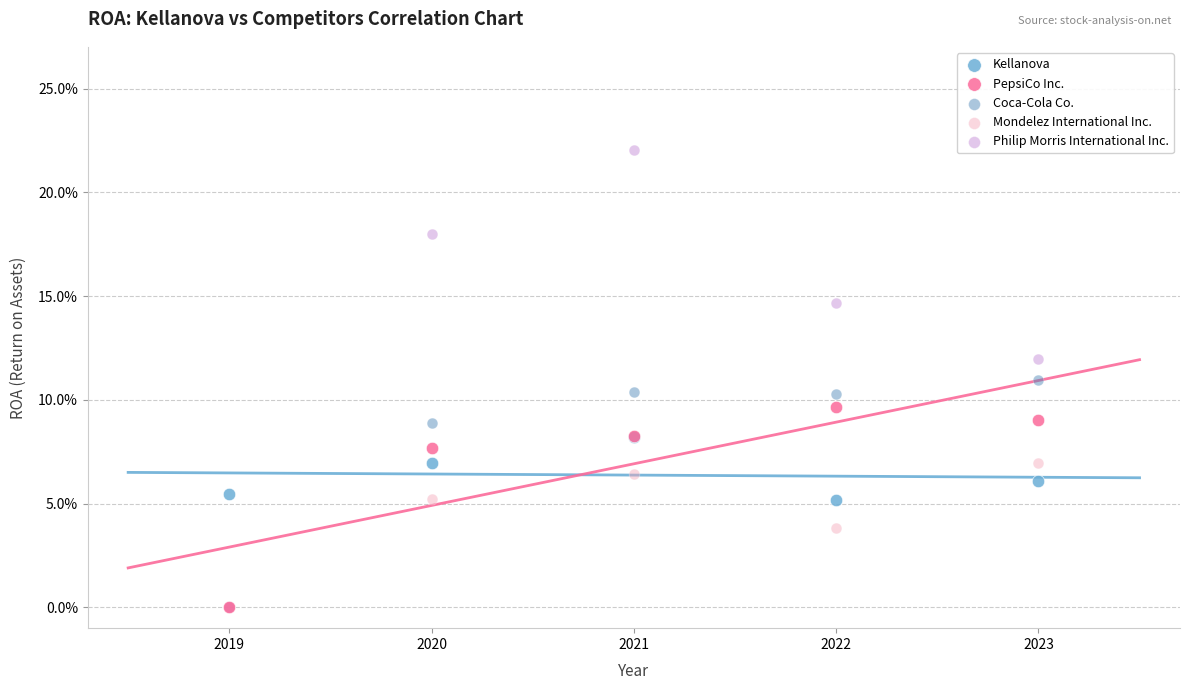

What are all the series names shown in the legend?

Kellanova, PepsiCo Inc., Coca-Cola Co., Mondelez International Inc., Philip Morris International Inc.